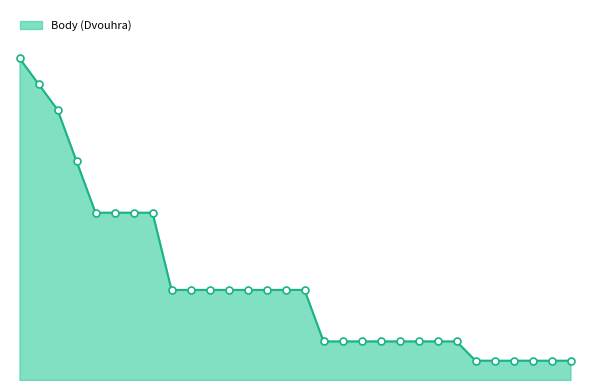

Reading left to right, extract all data points from this chart.

150	138	126	102	78	78	78	78	42	42	42	42	42	42	42	42	18	18	18	18	18	18	18	18	9	9	9	9	9	9